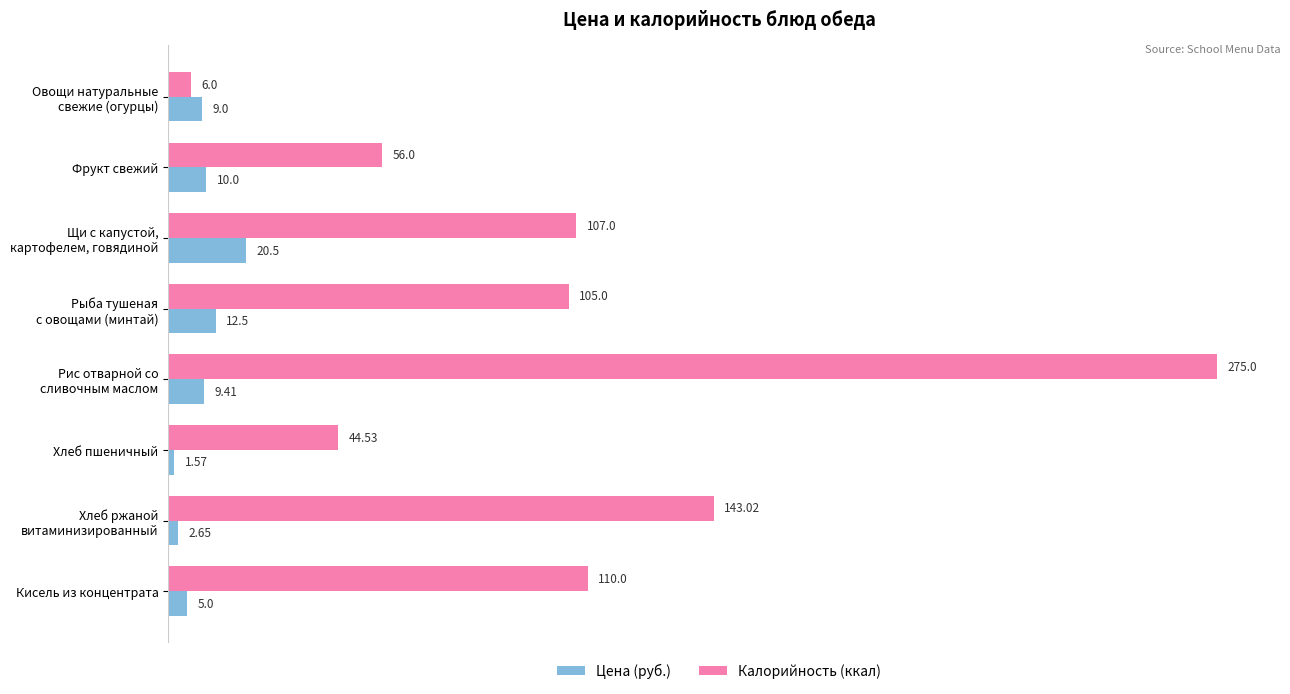

List the series in order of their peak value, lowest first.

Цена (руб.), Калорийность (ккал)